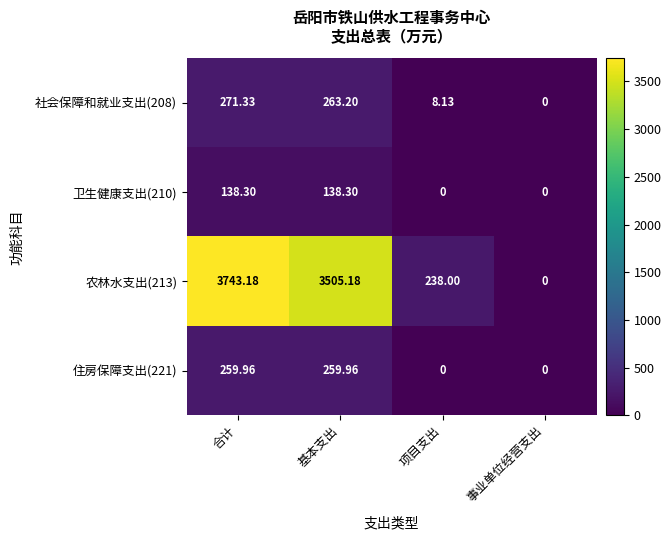

Which category has the highest value across all series?

合计